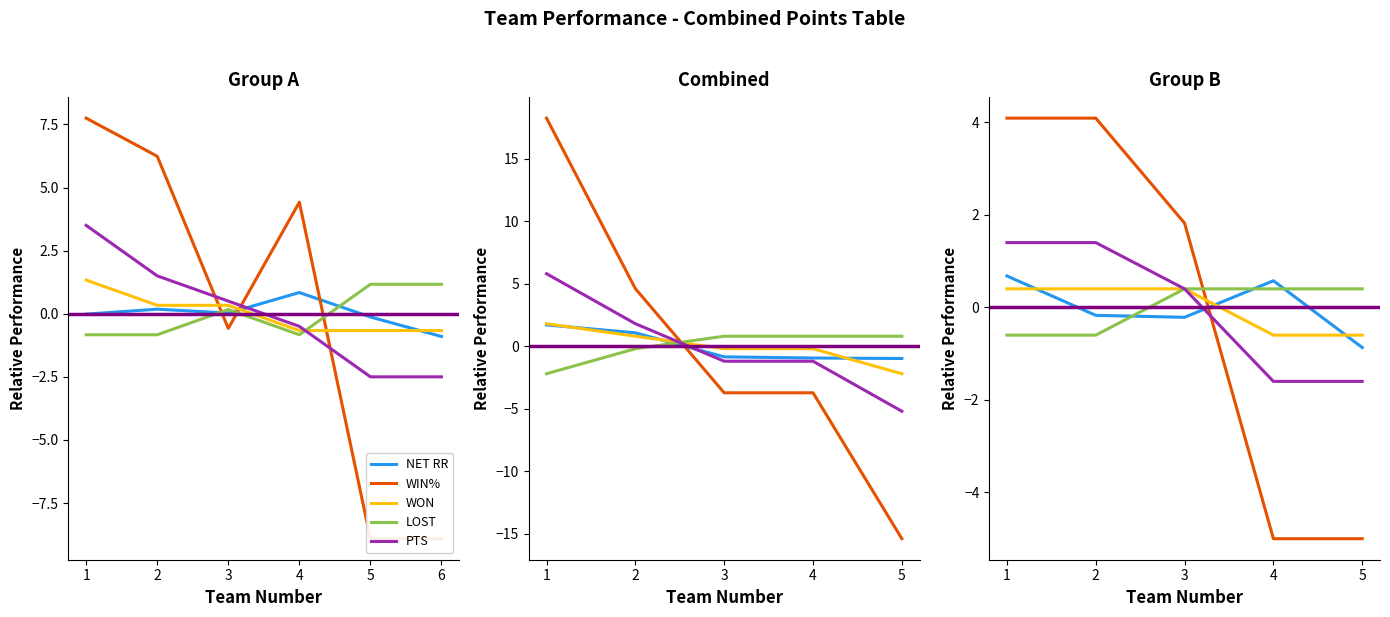

True or false: WIN% and WON intersect in this chart.

True